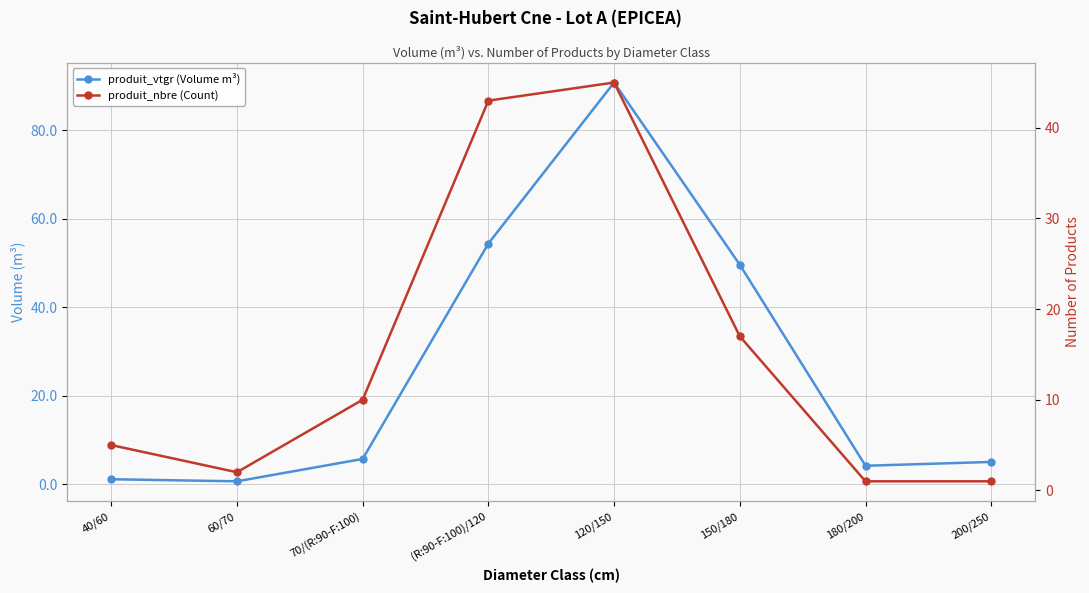

At which category does the chart reach its peak across all series?

120/150